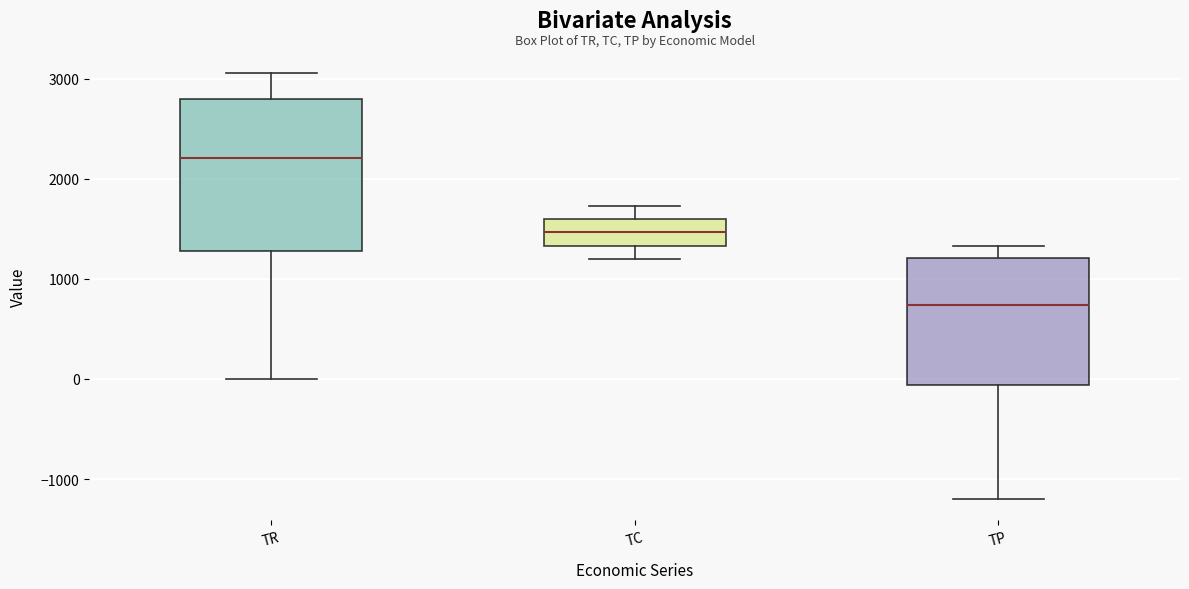

Reading left to right, read every box against the y-axis: the position of its median line, the range the box covers, and the ends of its whiskers. The values are not printed on the chart, so give them approximately, as read against the axis.

TR: median 2200, box 1300 to 2800, whiskers 0 to 3100
TC: median 1500, box 1300 to 1600, whiskers 1200 to 1700
TP: median 700, box -100 to 1200, whiskers -1200 to 1300